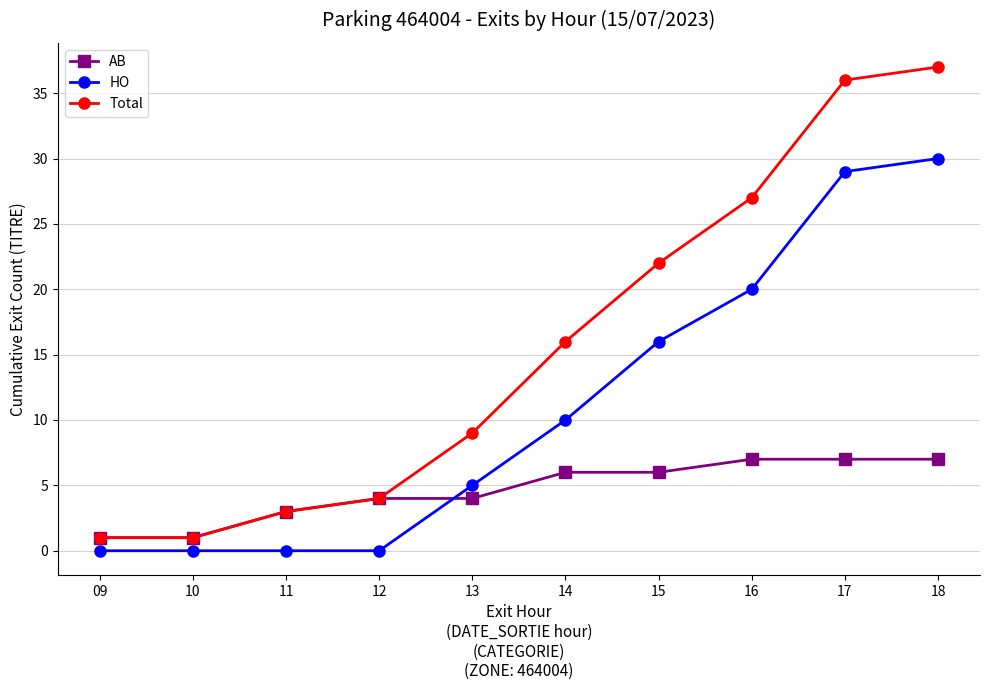

Reading left to right, what are all the values shown in this chart?

AB: 1	1	3	4	4	6	6	7	7	7
HO: 0	0	0	0	5	10	16	20	29	30
Total: 1	1	3	4	9	16	22	27	36	37